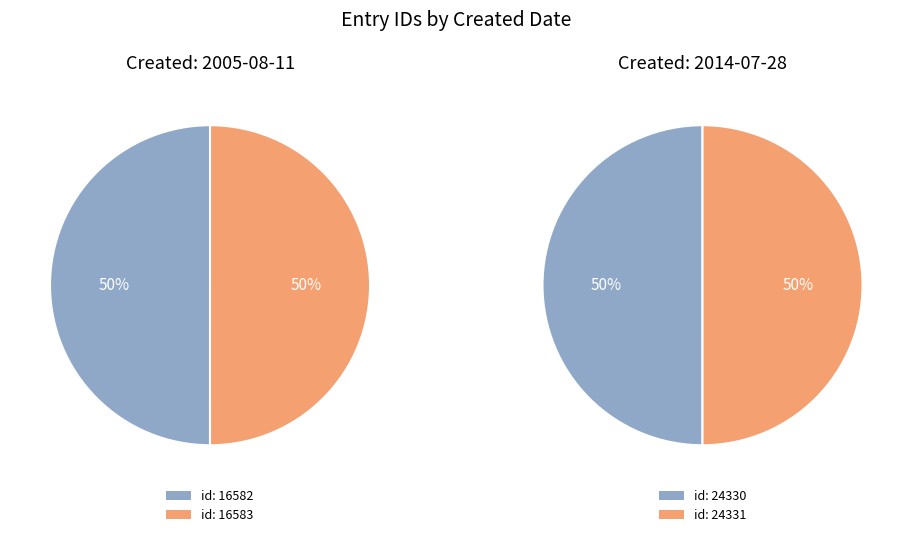

Which has a higher value, 2014-07-28 or 2005-08-11?

2014-07-28